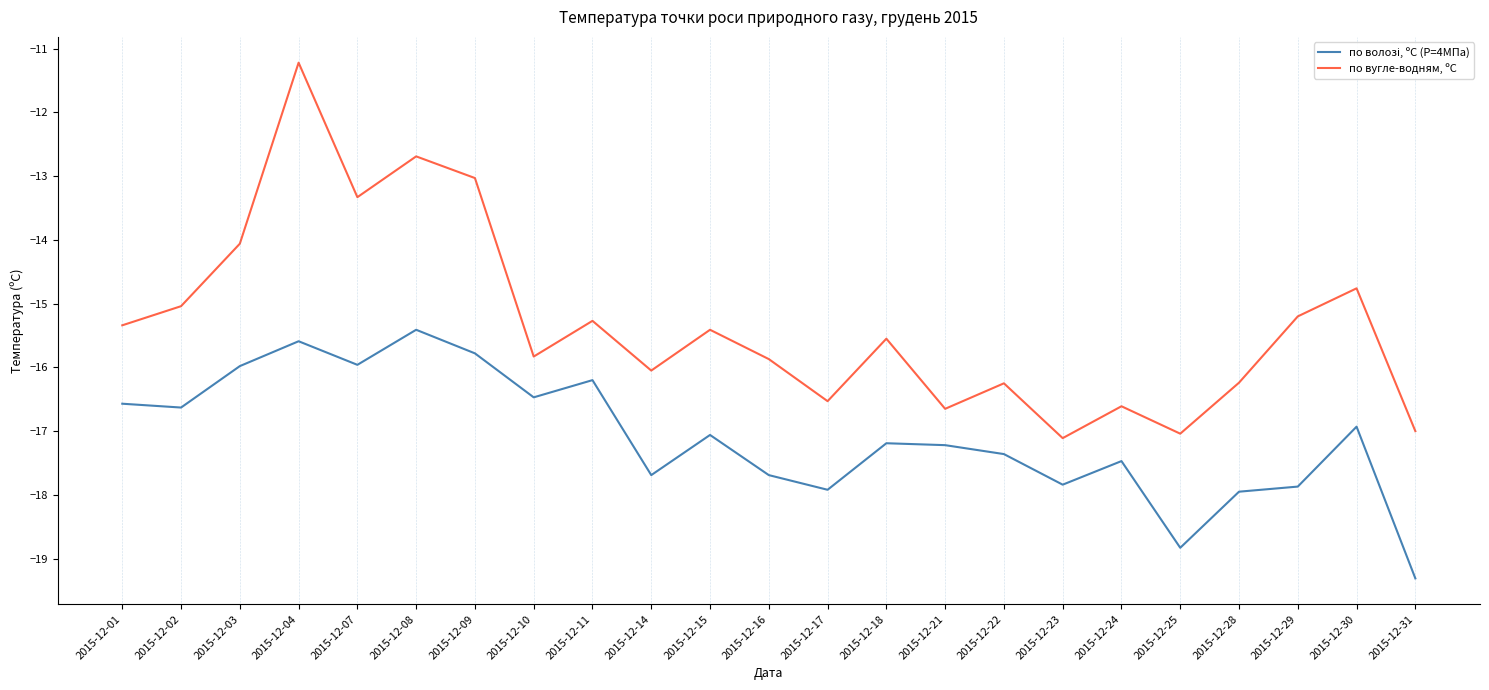

Is it true that по вугле-водням, ºС equals -16.6 at 2015-12-24?

True